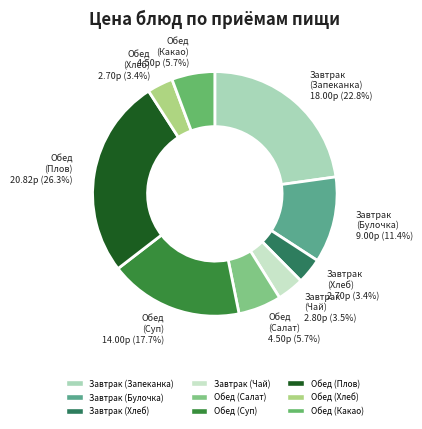

Does Завтрак (Чай) represent more than half of the total?

No